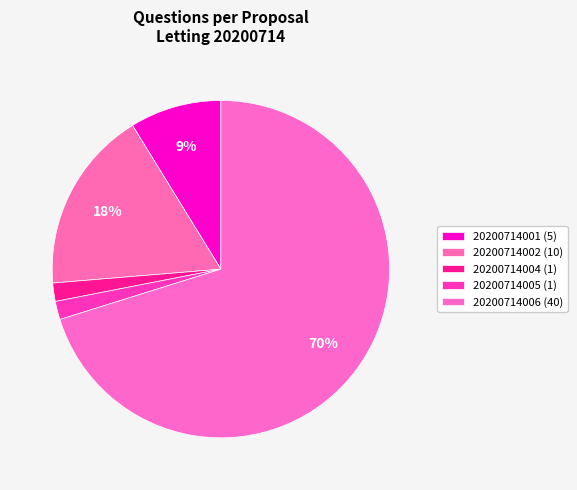

Count the number of slices in the pie.

5